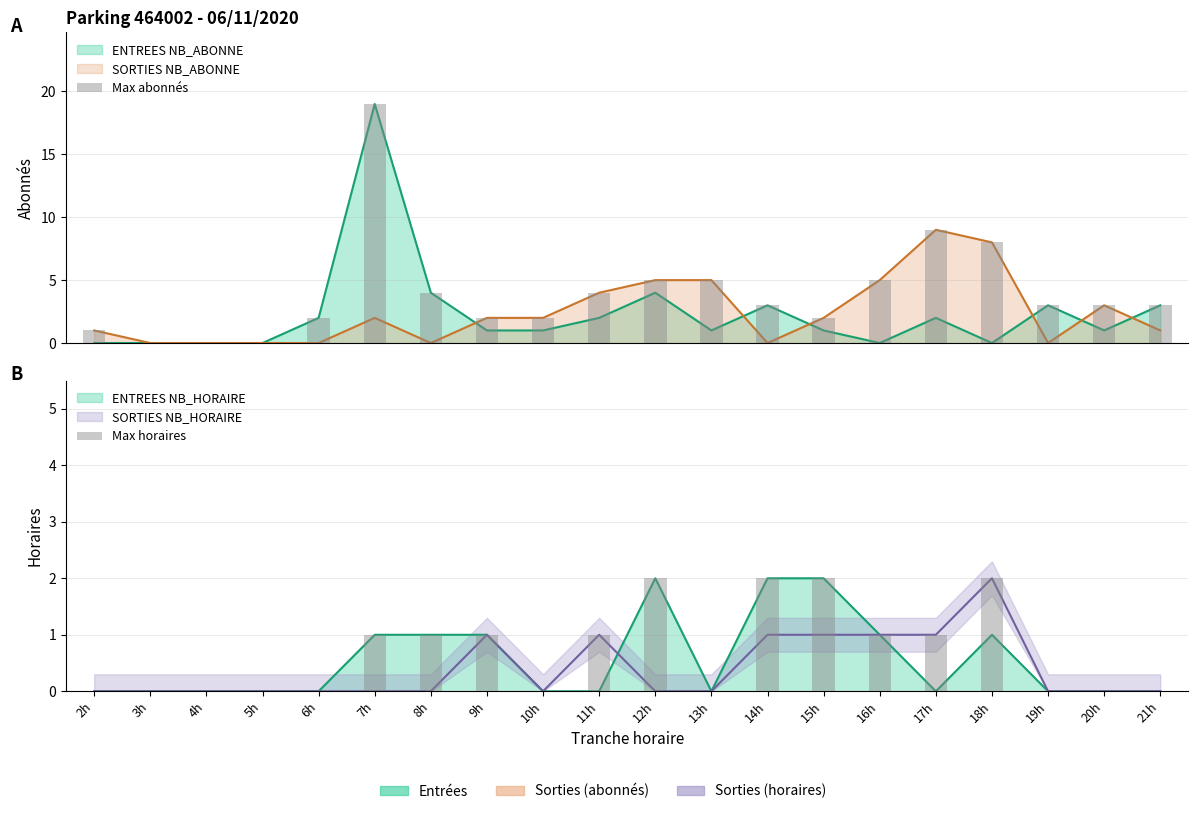

Which series has the widest spread of values?

Max abonnés